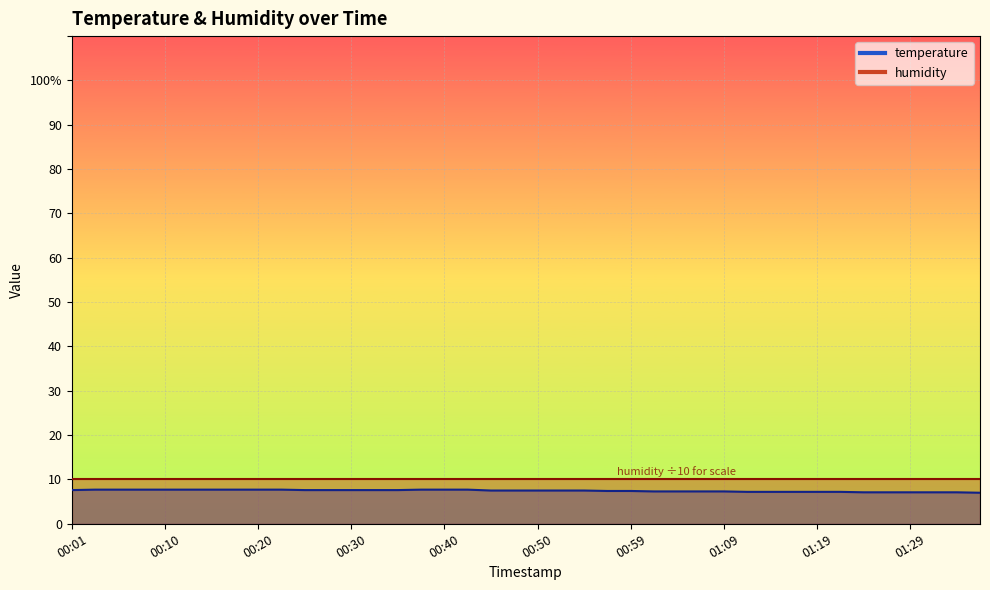

What is the sum of the values at 00:40 and 00:37?

15.4